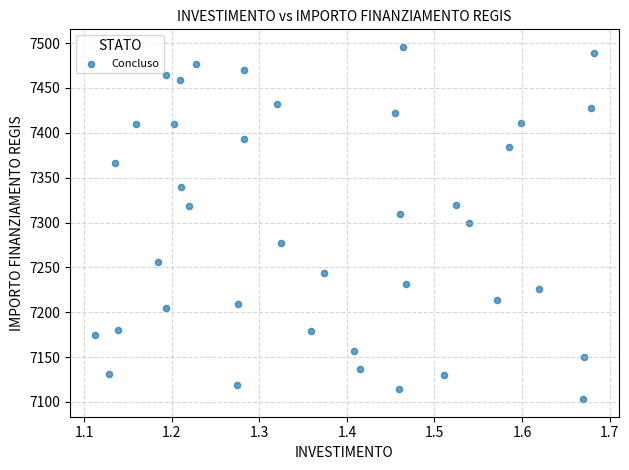

What is the range of X values (max minus min)?

0.6